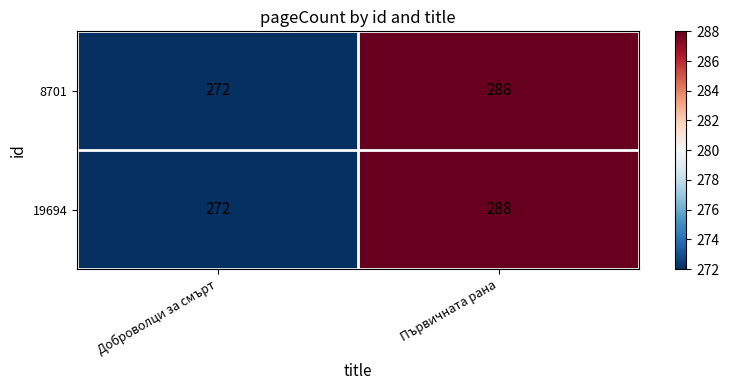

At which category is the sum across all series the highest?

Първичната рана